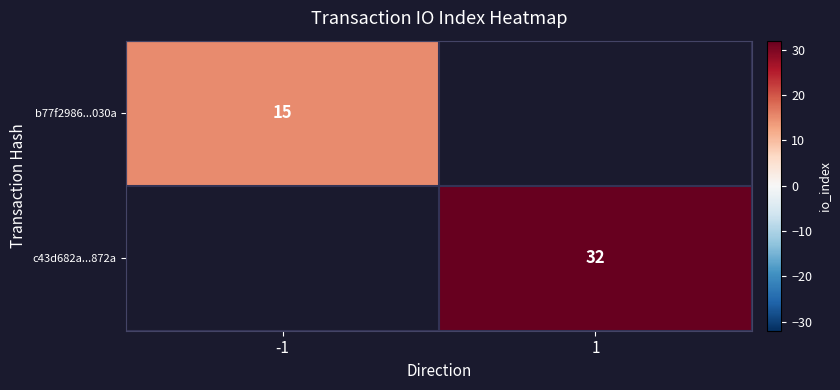

The c43d682a...872a series shows 16 at 1. True or false?

False